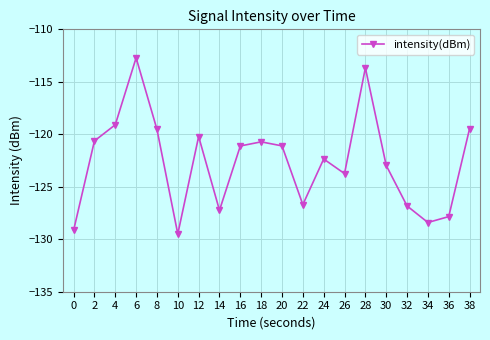

What is the difference between the maximum and second lowest values?

16.4